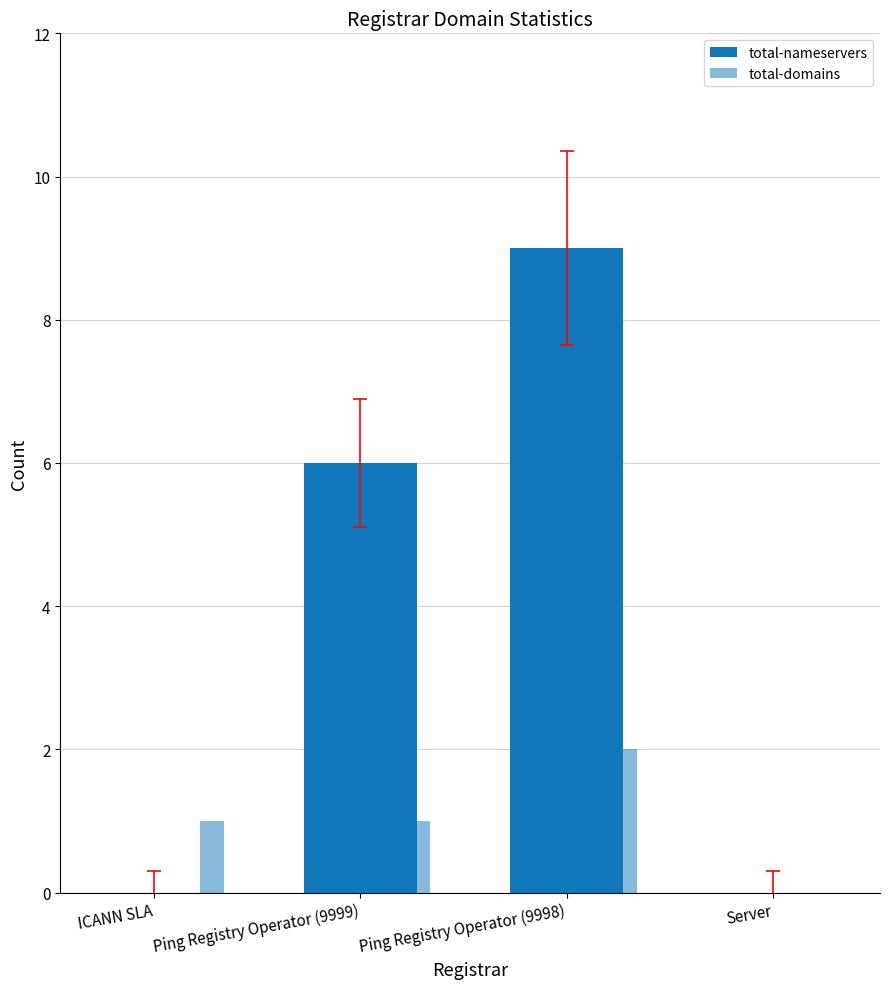

Reading left to right, what are all the values shown in this chart?

total-nameservers: 0	6	9	0
total-domains: 1	1	2	0